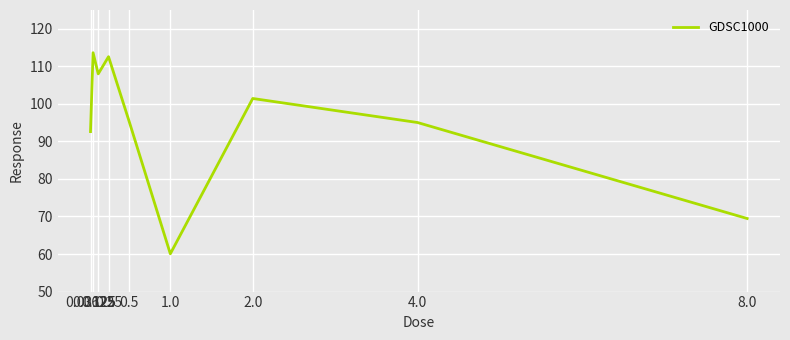

How many interior local peaks (higher than both neighbors) does the data have?

3